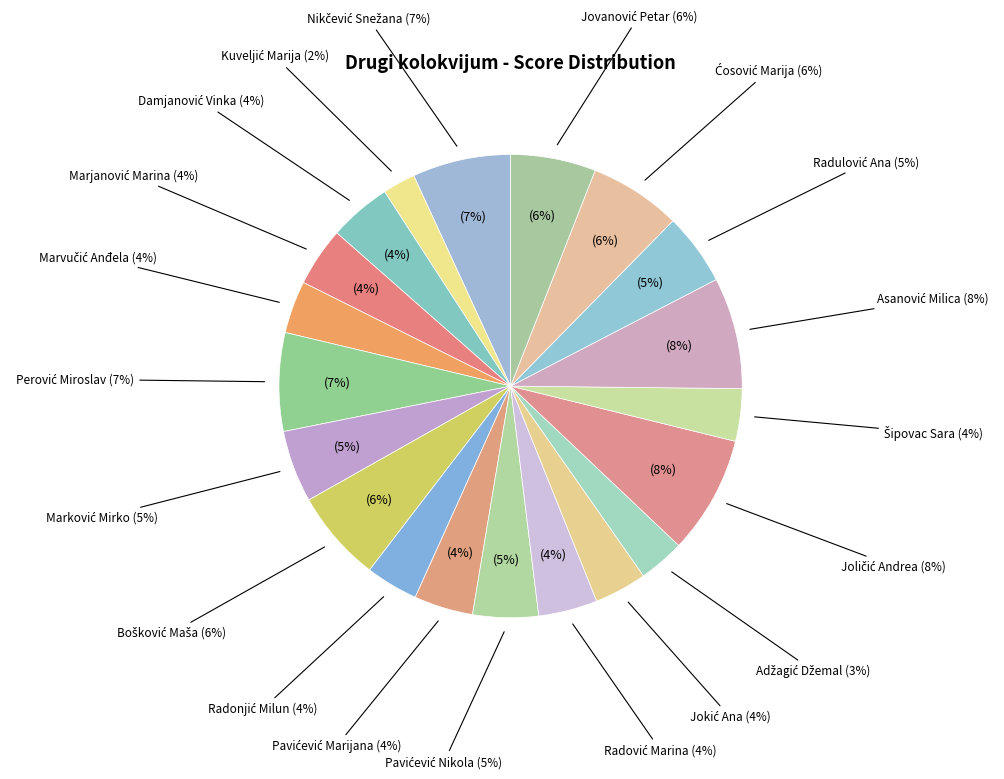

What percentage is the Marvučić Anđela slice, to the nearest percent?

4%